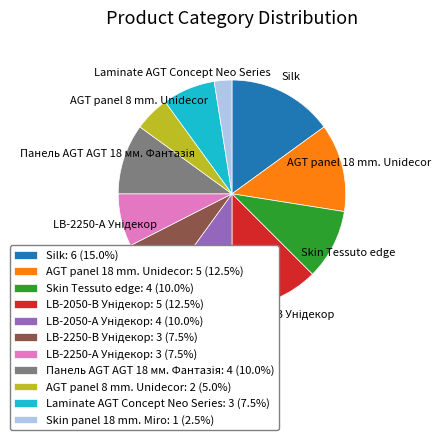

Which slice is the smallest?

Skin panel 18 mm. Miro